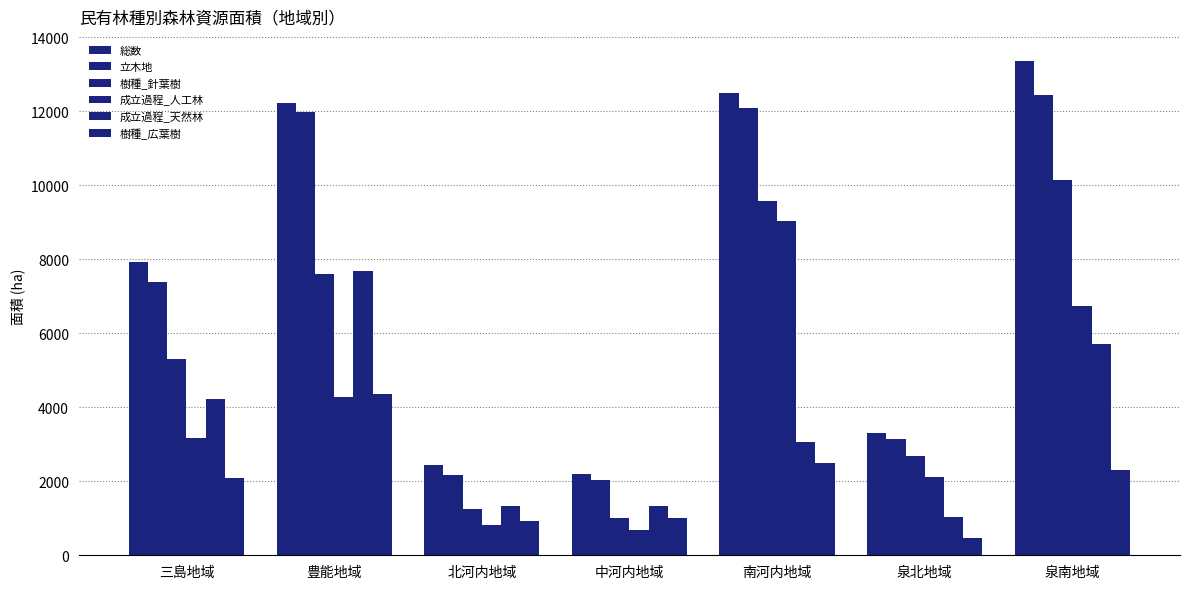

At which category does the chart reach its peak across all series?

泉南地域